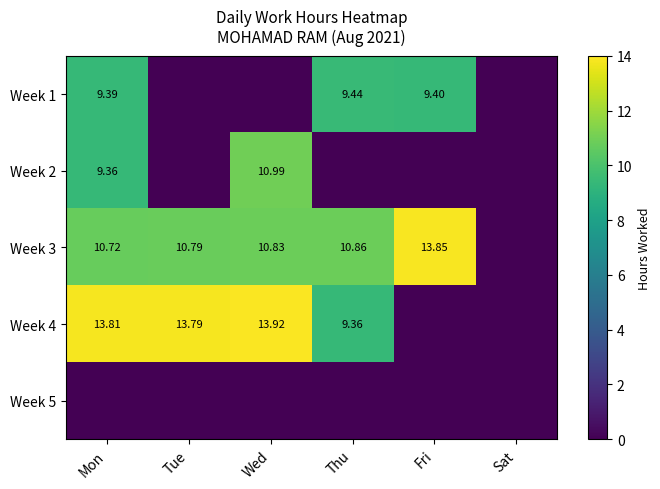

Is the value of Week 4 at Wed greater than the value of Week 5 at Wed?

Yes